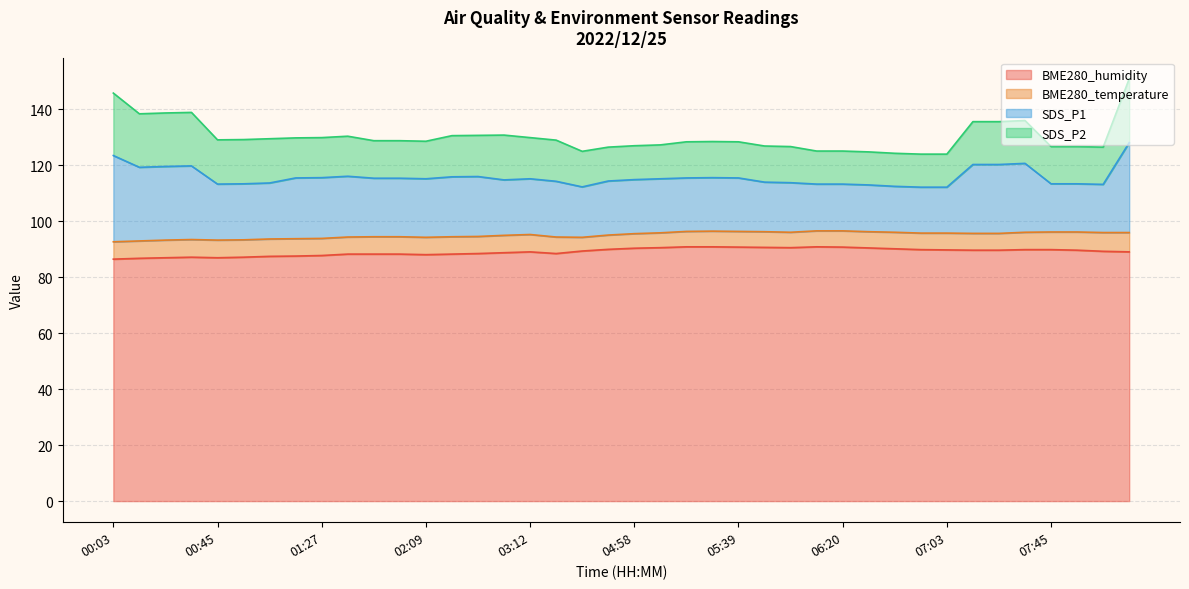

What is the difference between the second highest and minimum values in the BME280_humidity series?

4.4